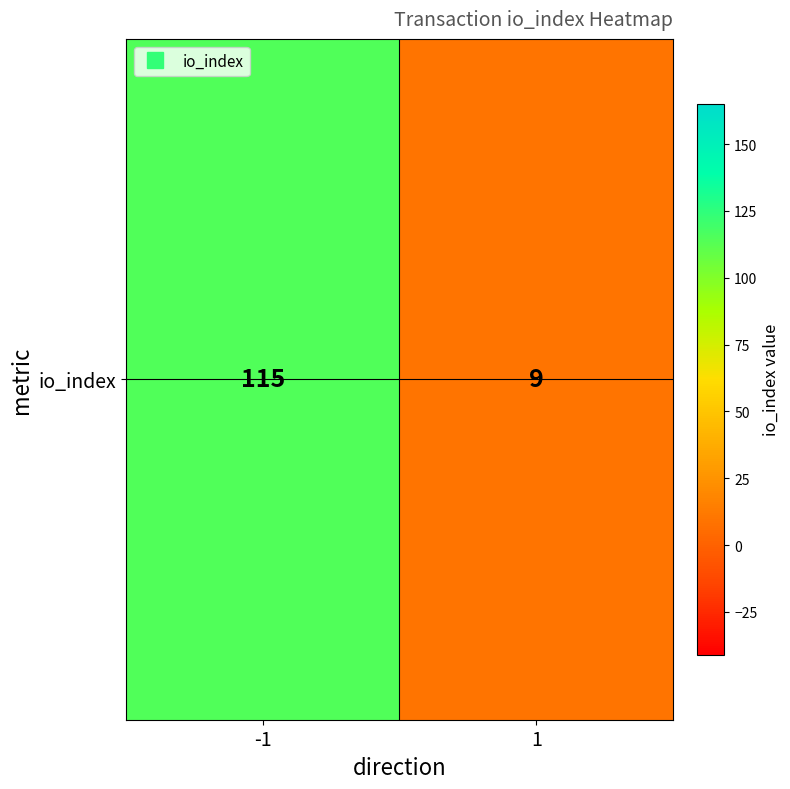

What is the change in value from -1 to 1?

-106